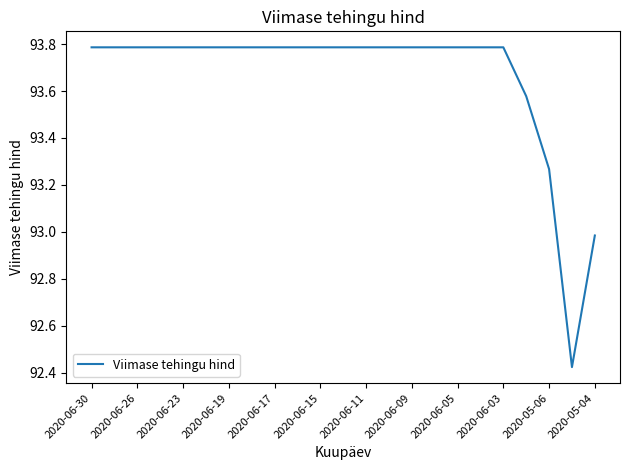

What is the greatest value displayed?

93.8